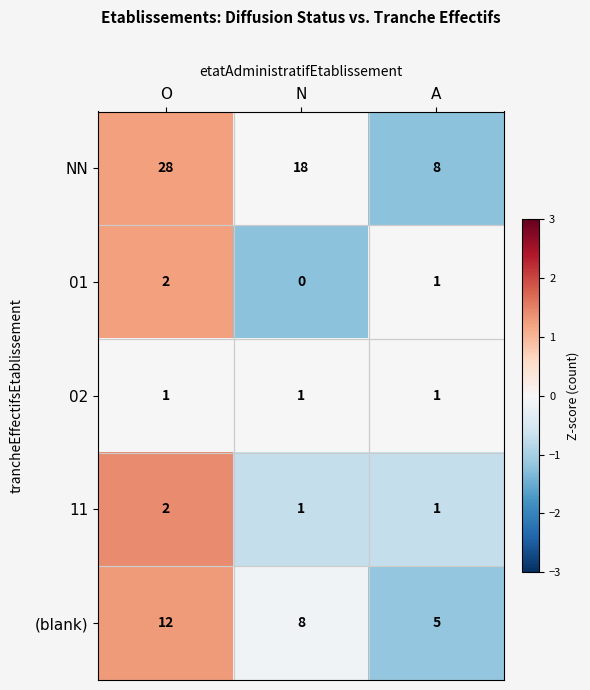

What is the difference between the maximum and minimum values in the NN series?

20